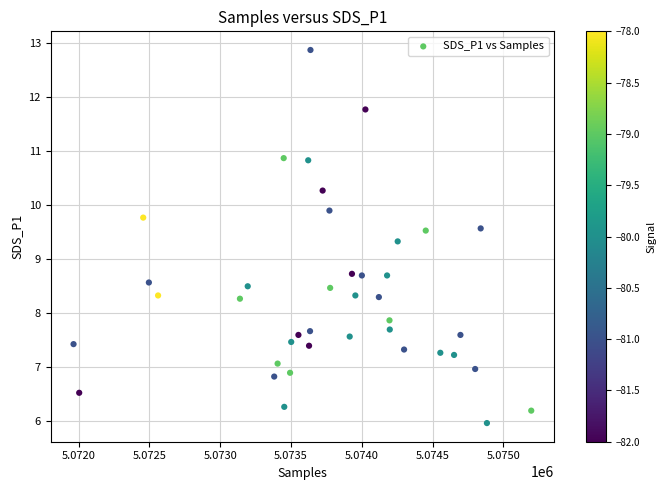

What is the range of X values (max minus min)?

3232.0